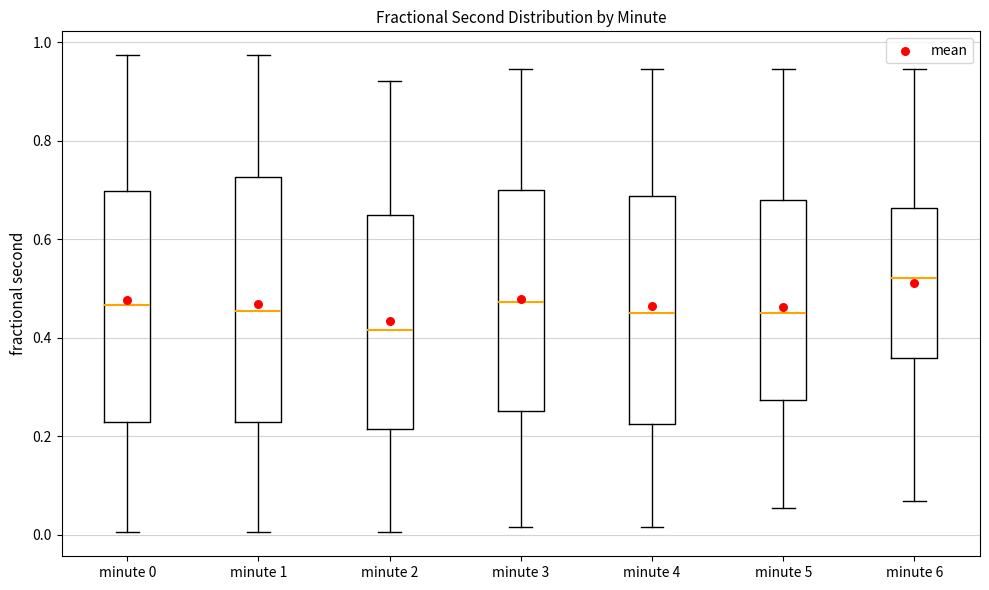

Comparing the boxes themselves (not the whiskers), which one is the tallest?

minute 1